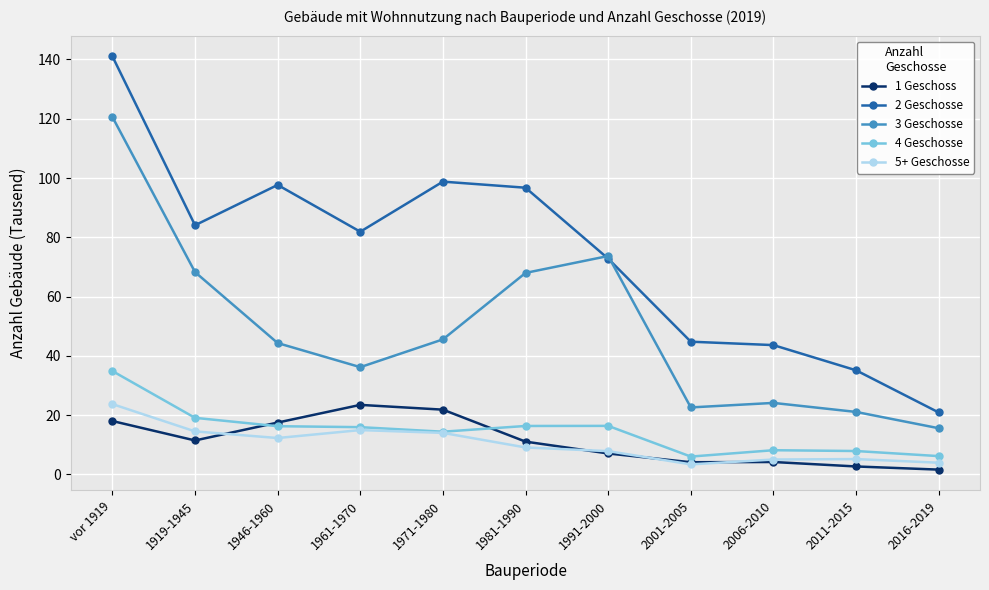

Rank the series at vor 1919 from lowest to highest value.

1 Geschoss, 5+ Geschosse, 4 Geschosse, 3 Geschosse, 2 Geschosse